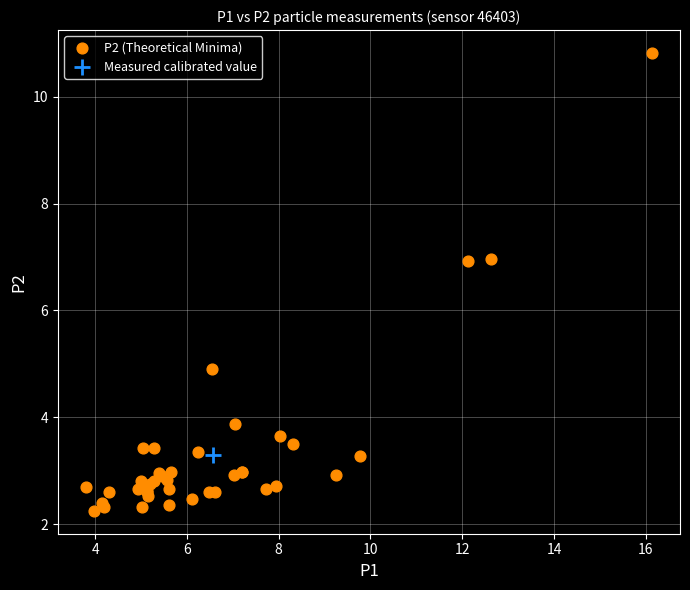

What are all the series names shown in the legend?

P2 (Theoretical Minima), Measured calibrated value